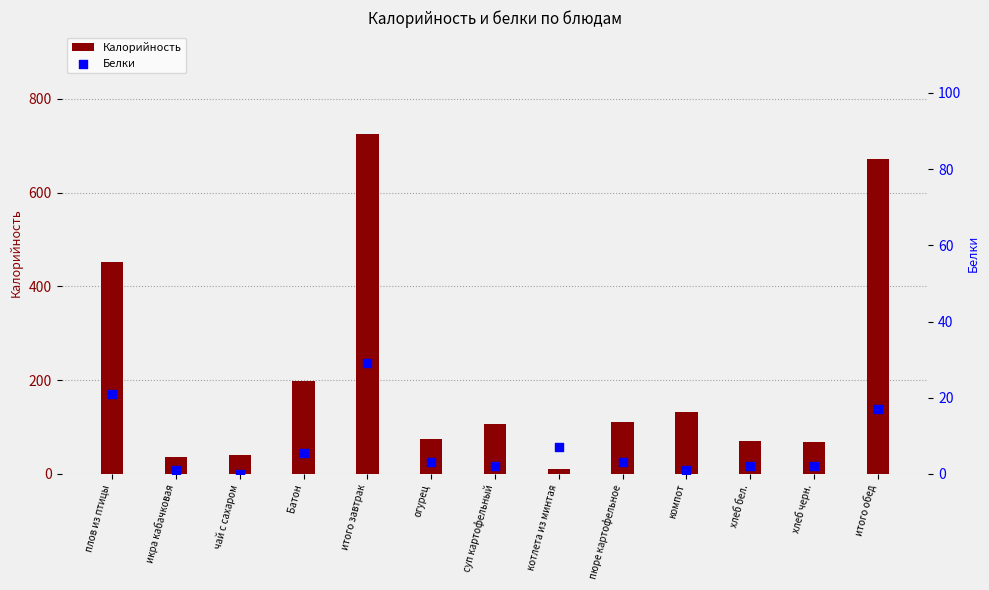

At how many categories does at least one series exceed 429?

3